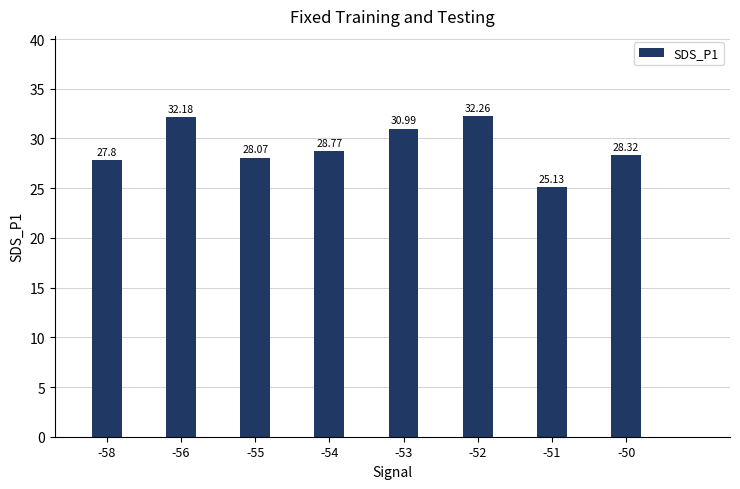

Reading left to right, what are all the values shown in this chart?

-58=27.8	-56=32.2	-55=28.1	-54=28.8	-53=31.0	-52=32.3	-51=25.1	-50=28.3